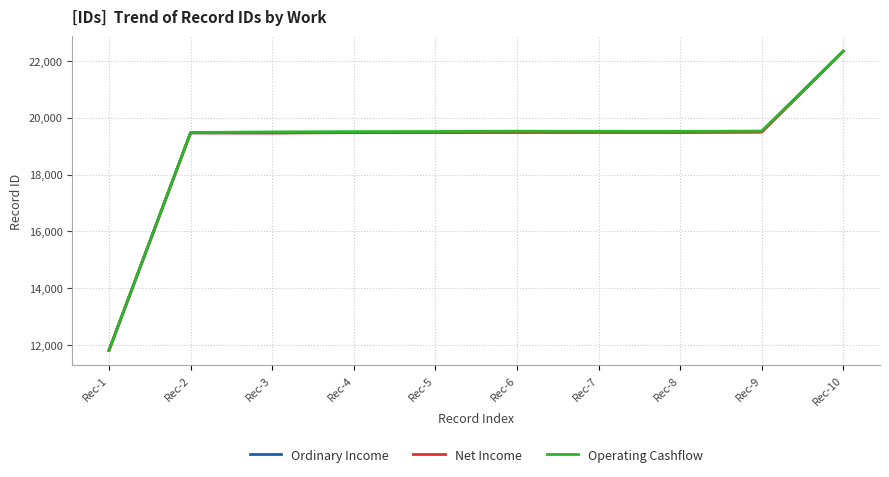

Does the chart display data point markers on the line(s)?

No